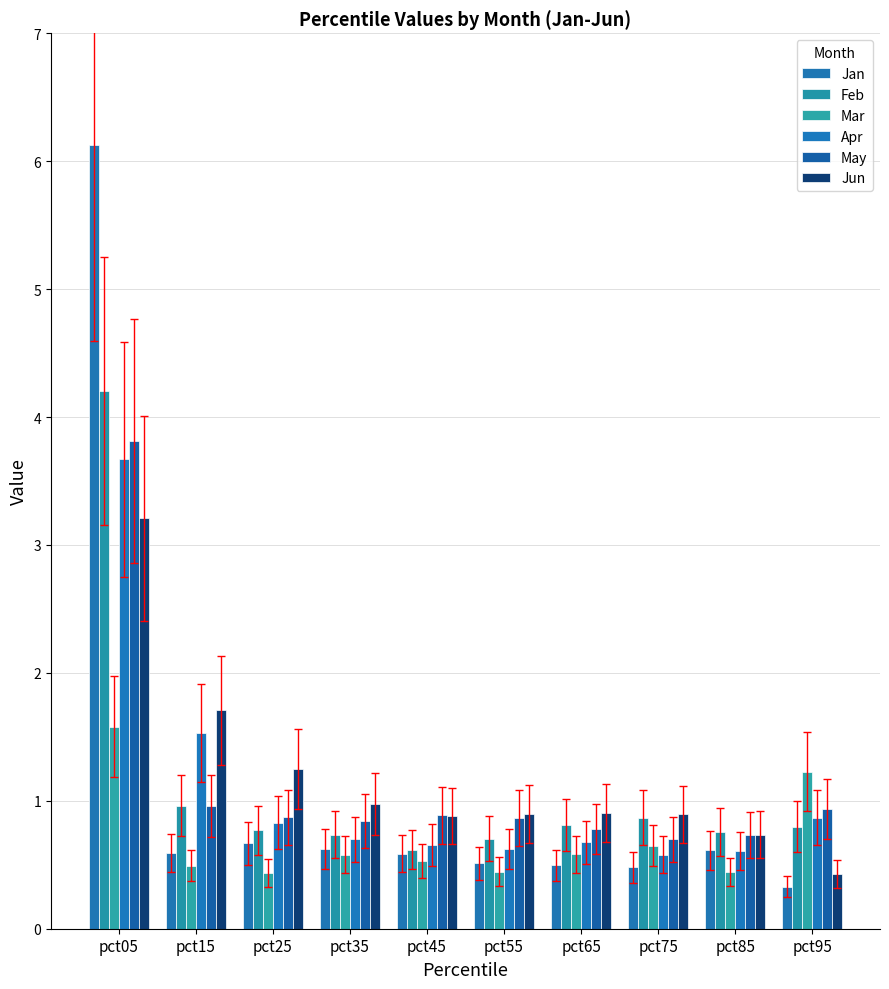

What are all the series names shown in the legend?

Jan, Feb, Mar, Apr, May, Jun